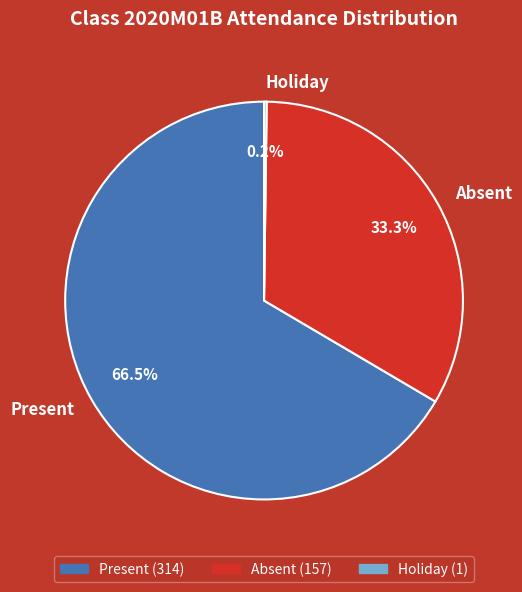

Is the sum of Present and Absent greater than half?

Yes